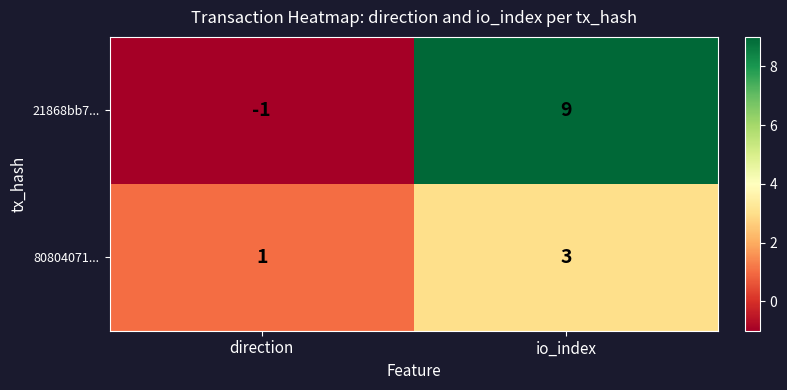

At which category is the sum across all series the highest?

io_index